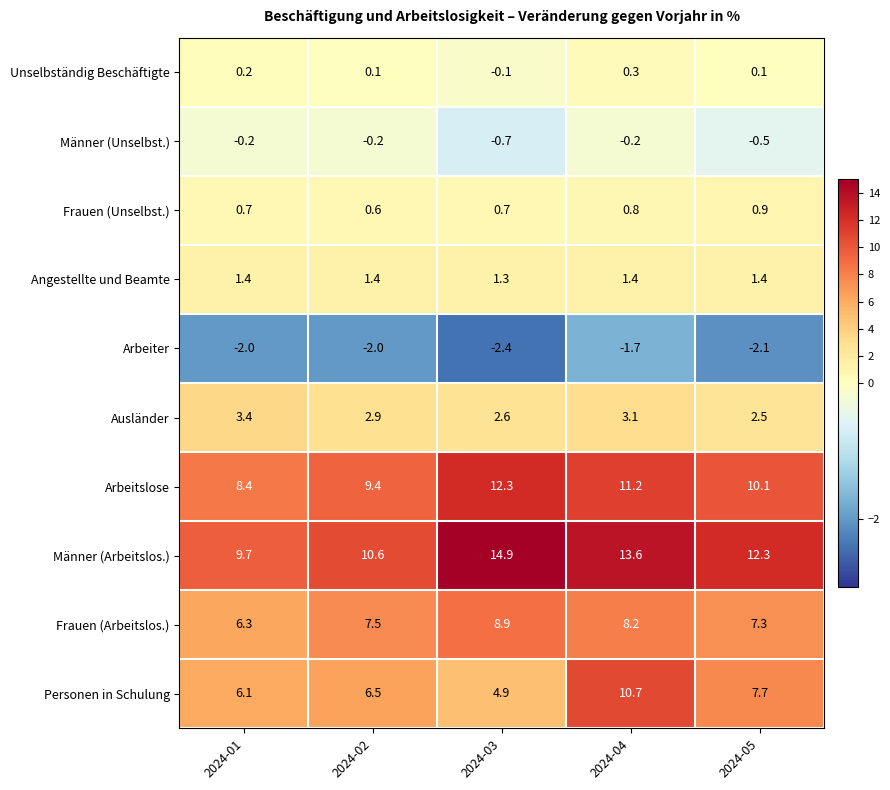

What is the approximate value of Frauen (Unselbst.) at 2024-04?

0.8